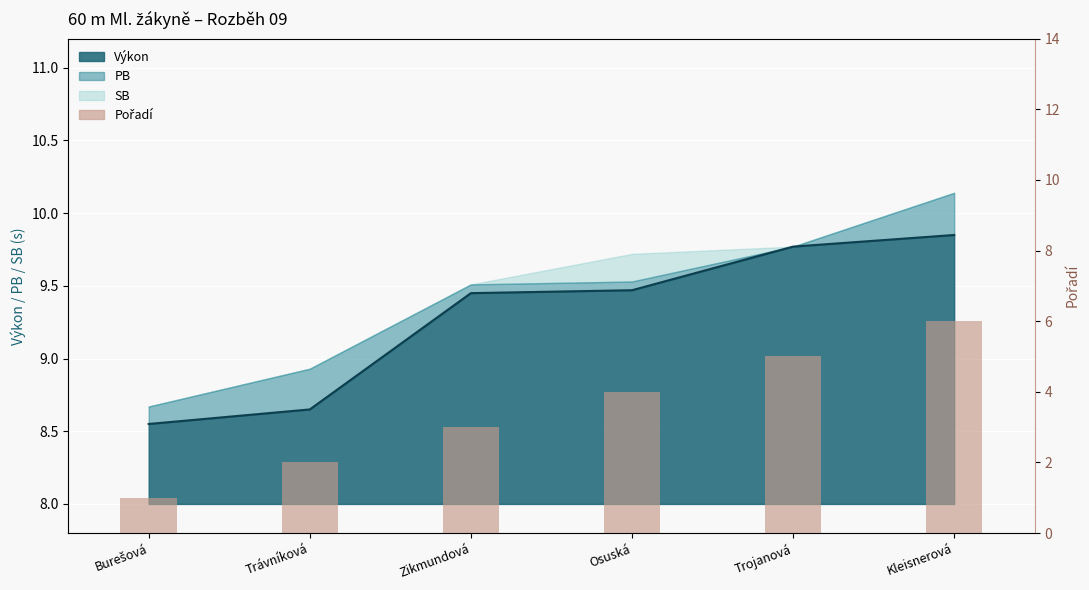

Rank the categories by value from highest to lowest.

Kleisnerová, Trojanová, Osuská, Zikmundová, Trávníková, Burešová